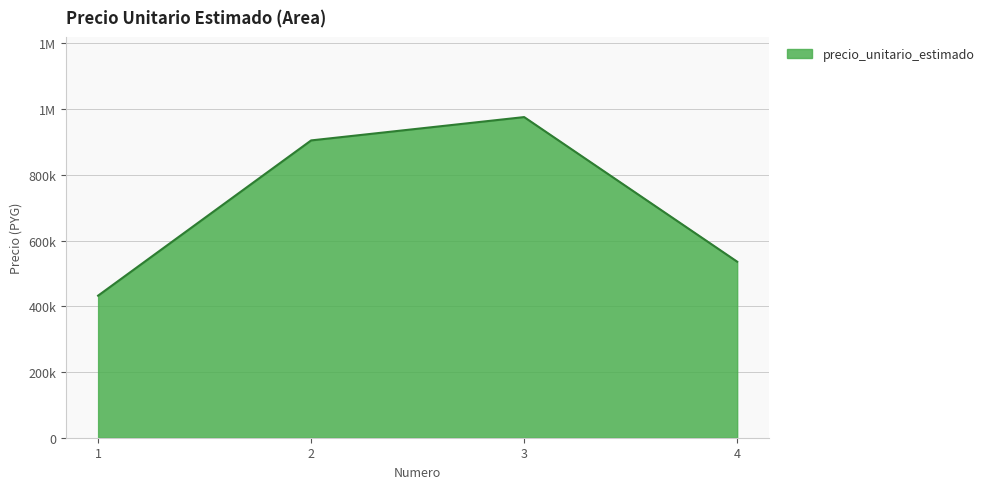

Reading right to left, extract all data points from this chart.

535667	975667	904667	432333